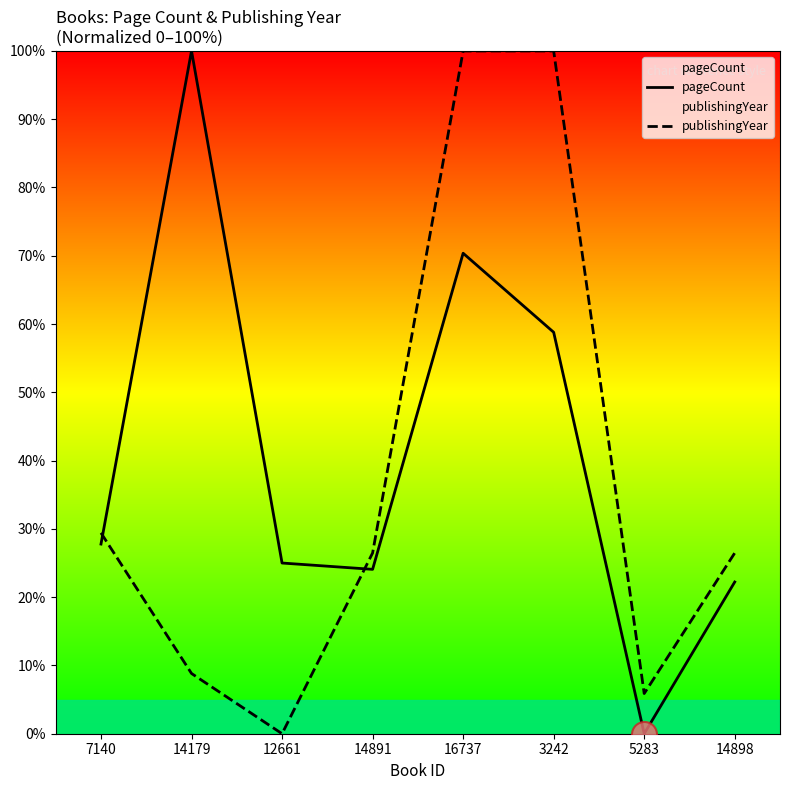

Reading left to right, transcribe all the data shown in this chart.

pageCount: 27.8	100.0	25.0	24.1	70.4	58.8	0.0	22.2
publishingYear: 29.4	8.8	0.0	26.5	100.0	100.0	5.9	26.5